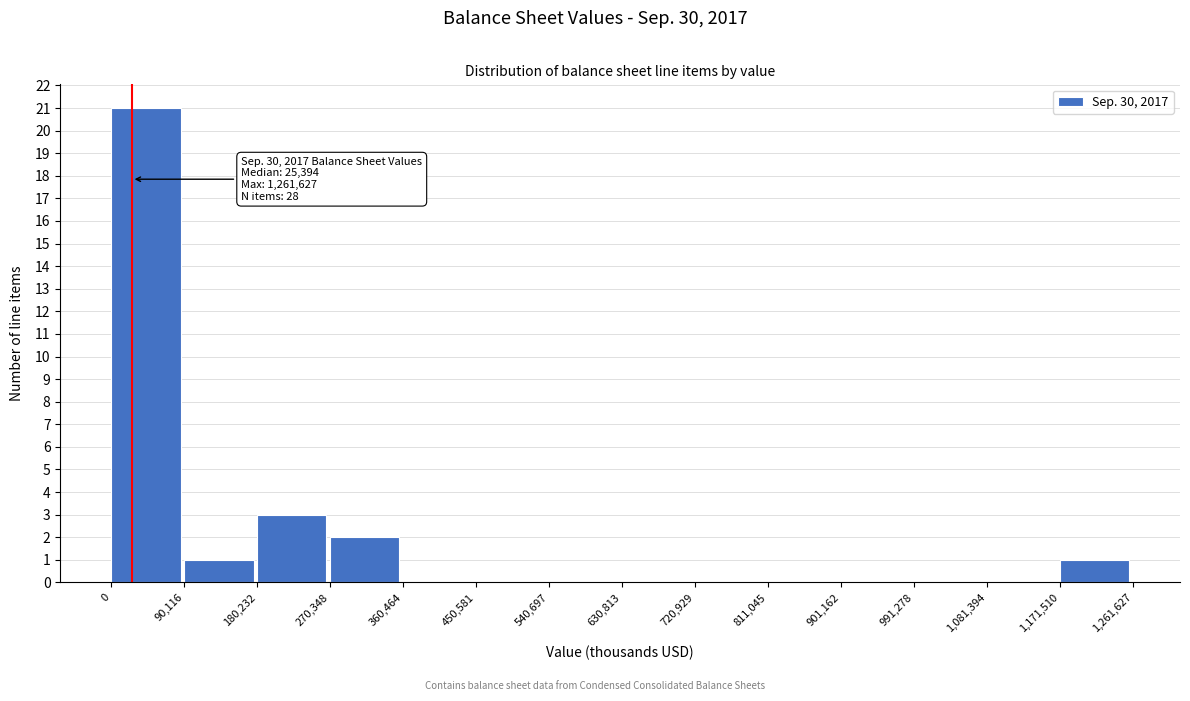

Over which range of the x-axis is the bar tallest?

0 to 90,116